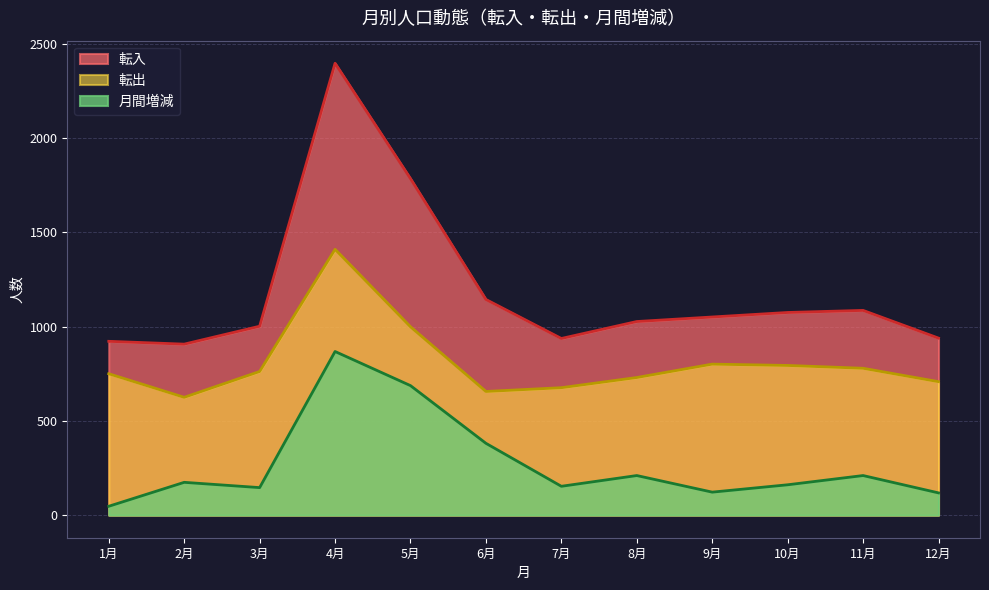

True or false: 月間増減 and 転出 cross at least once.

False